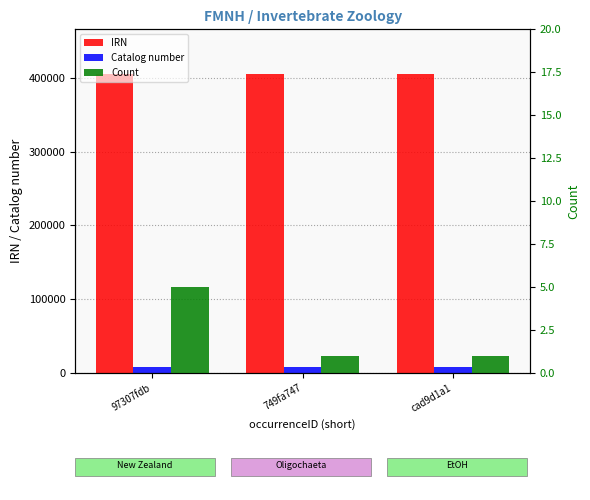

What is the label of the 1st bar from the right?

cad9d1a1